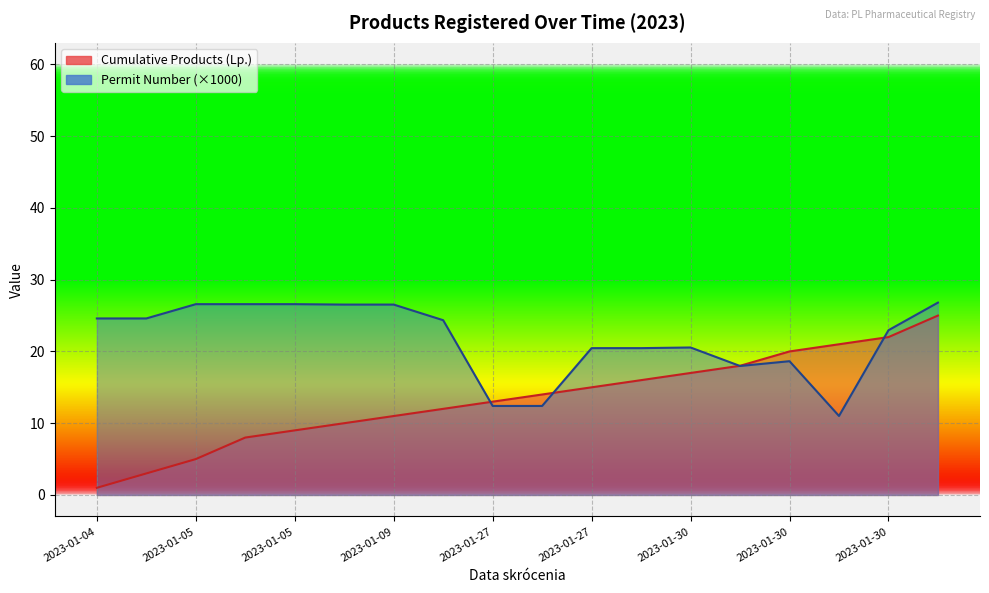

Where is the first local maximum for Permit Numbers (scaled)?

2023-01-05